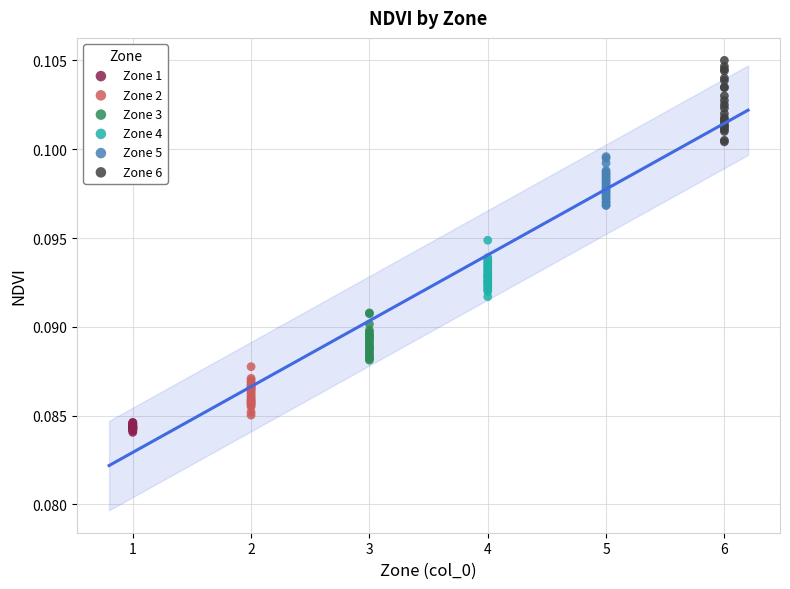

What are all the series names shown in the legend?

Zone 1, Zone 2, Zone 3, Zone 4, Zone 5, Zone 6